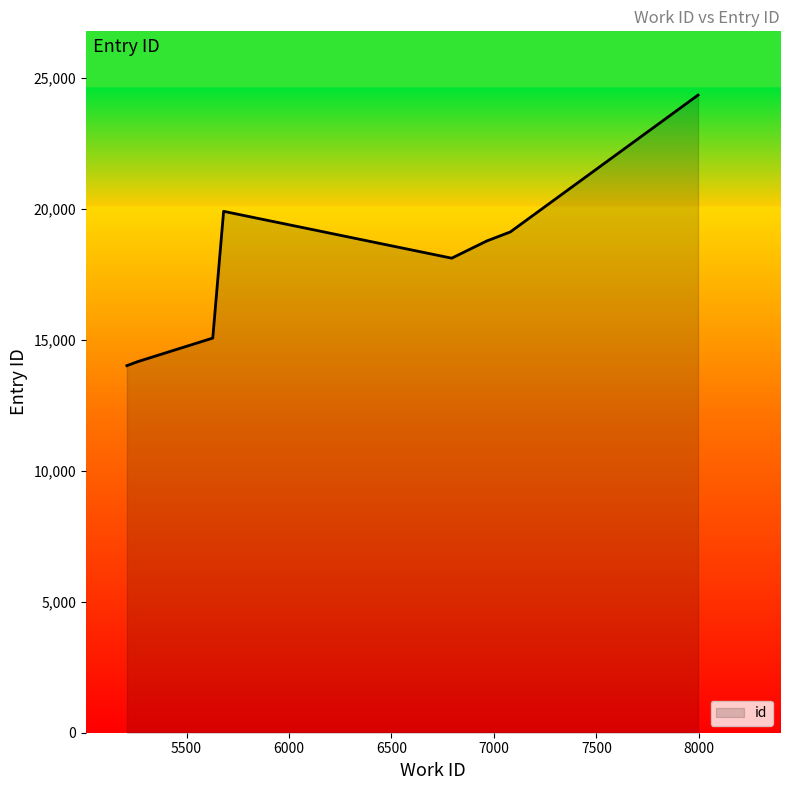

Reading left to right, what are all the values shown in this chart?

14018	14172	15071	18122	18775	18776	19124	19908	19911	24350